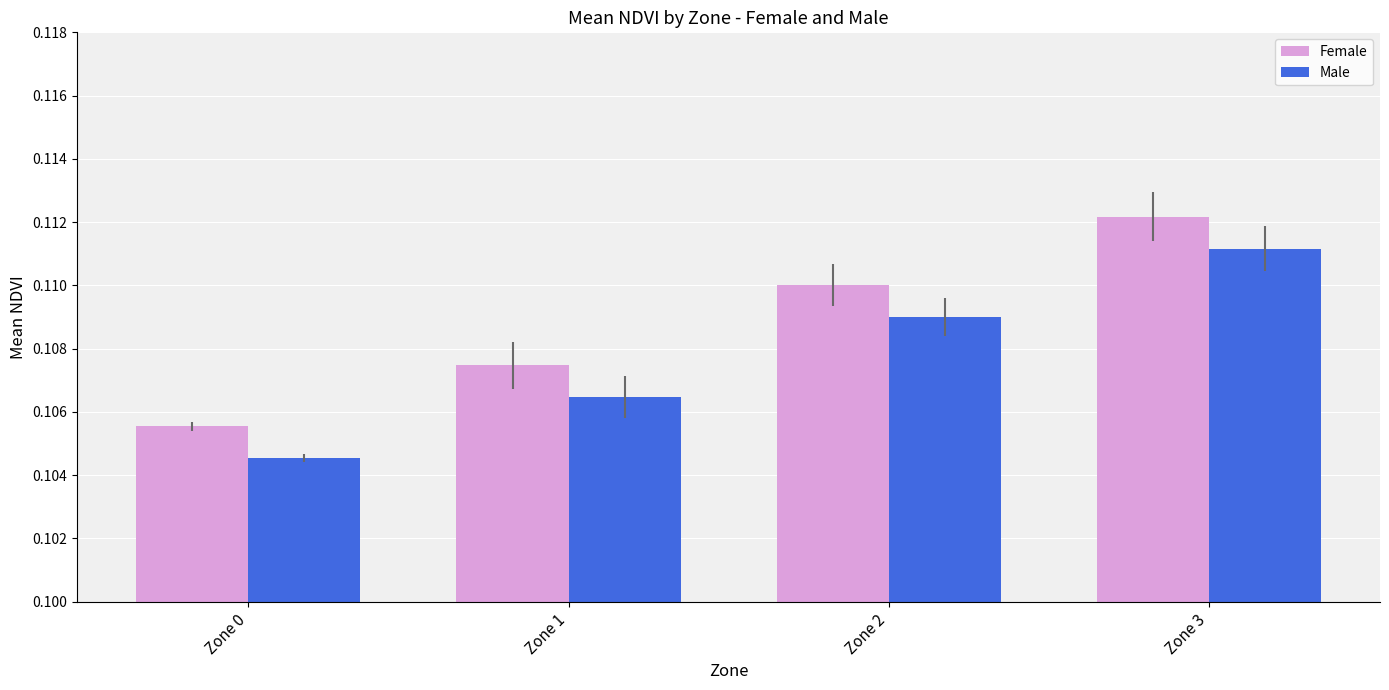

List the series in order of their peak value, lowest first.

Male, Female